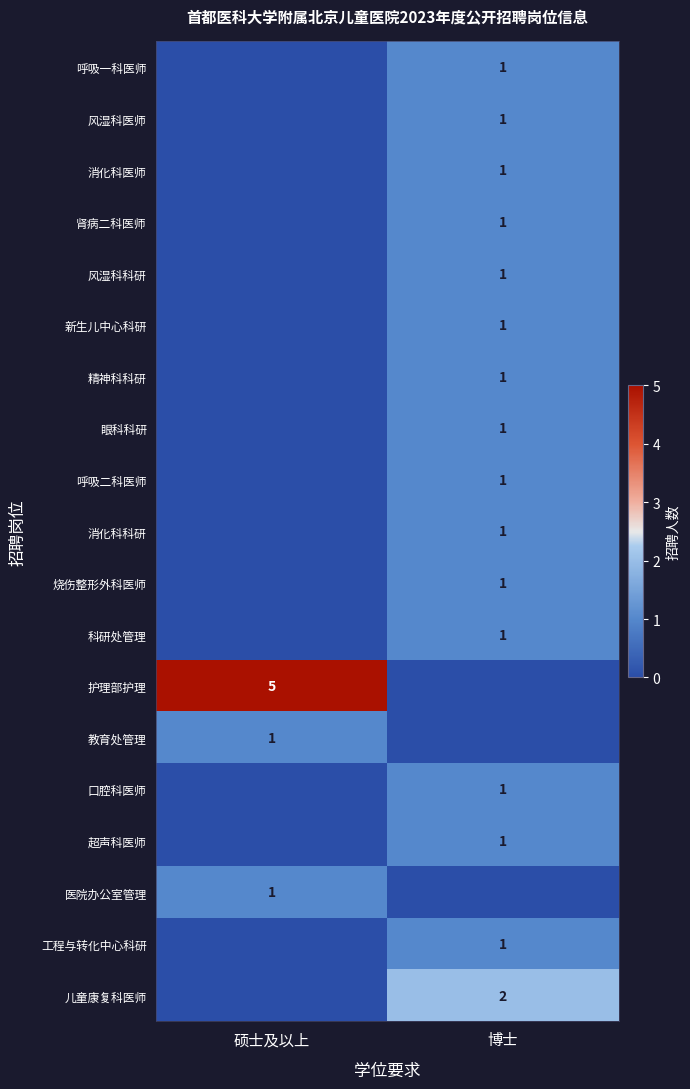

Is it true that 风湿科医师 equals 2 at 博士?

False